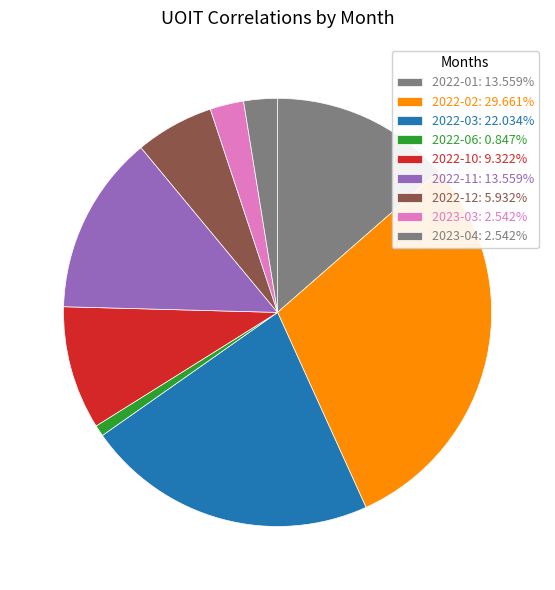

What is the change in value from 2022-06 to 2023-04?

+2